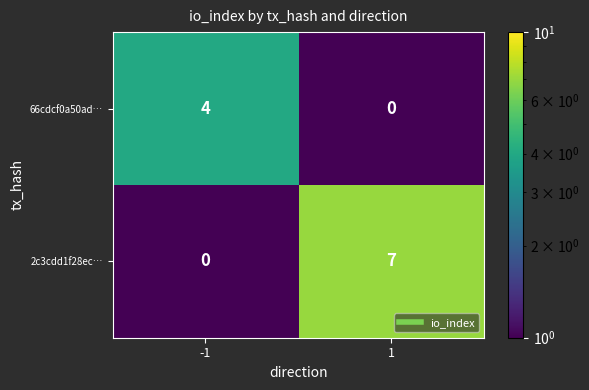

What is the maximum value shown in the chart?

7